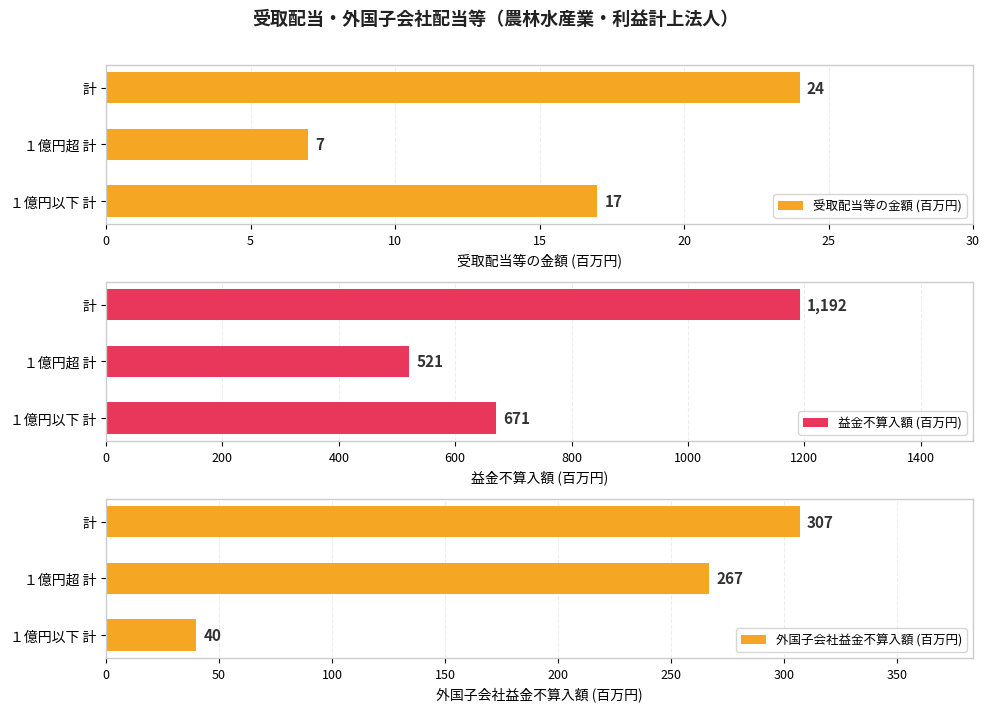

Is it true that 受取配当等の金額 (百万円) equals 15 at 計?

False